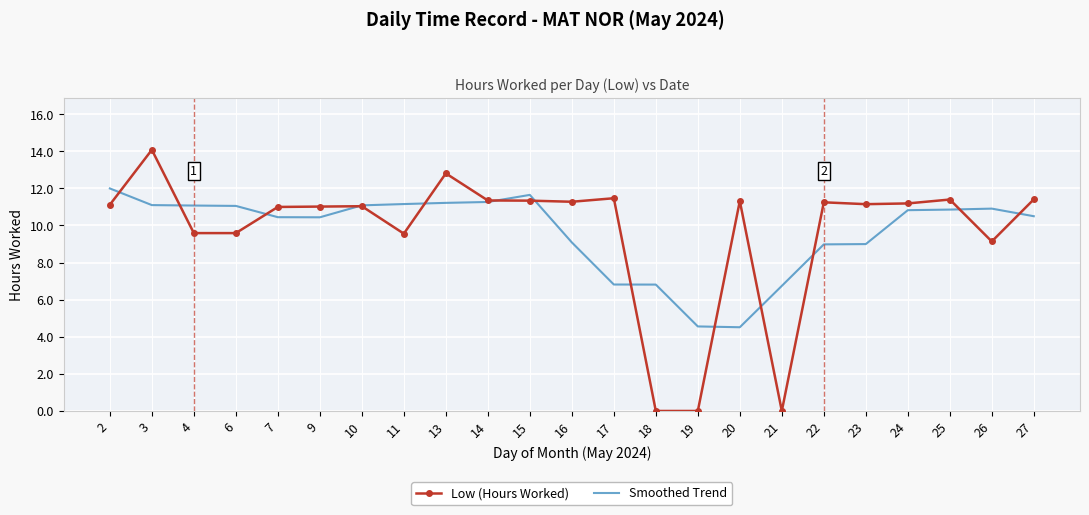

How many intersections are there between Low (Hours Worked) and Smoothed Trend?

13